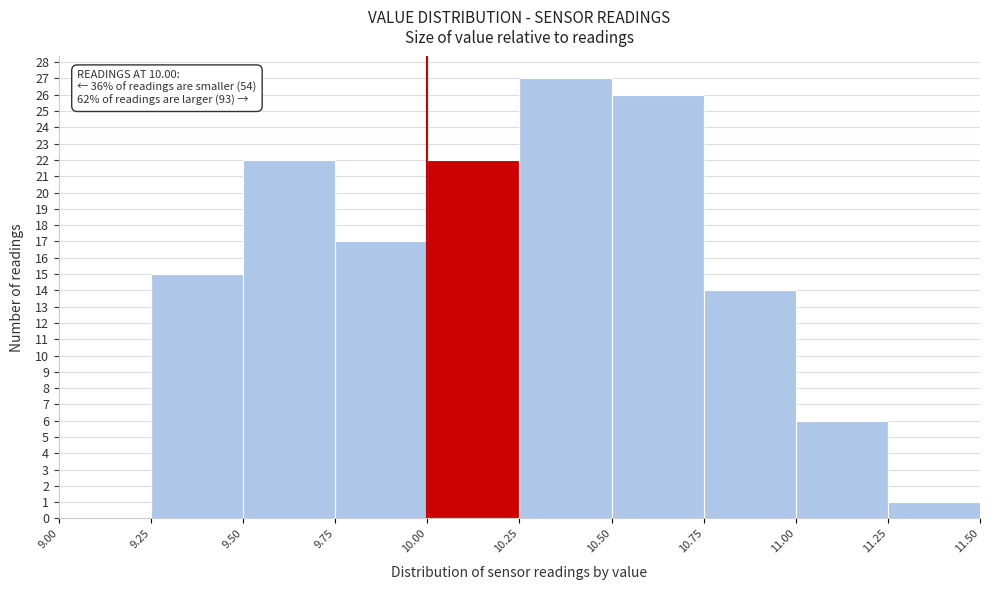

Which range on the x-axis has the tallest bar?

10.25 to 10.50